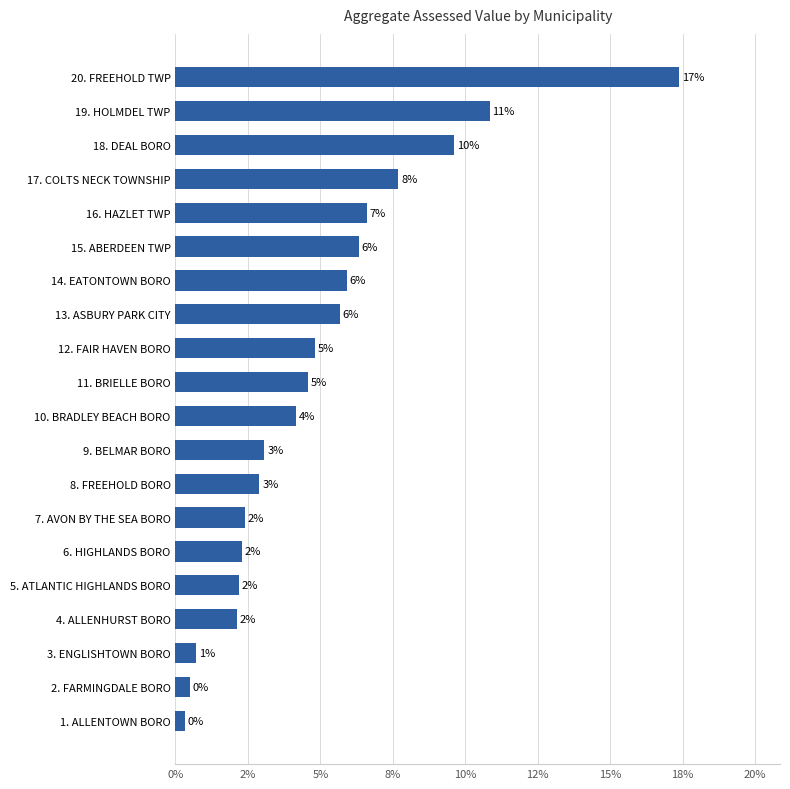

Are the bars horizontal?

Yes